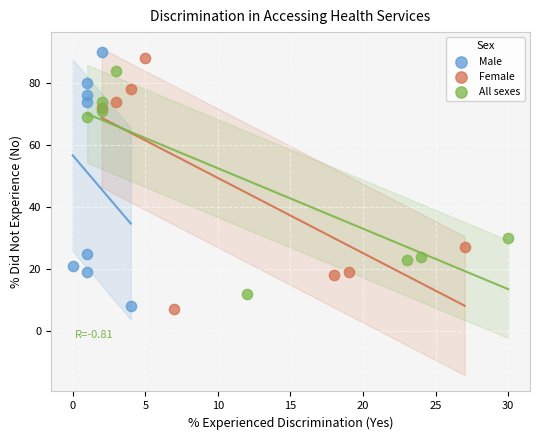

Which series has the largest Y range (max minus min)?

Male